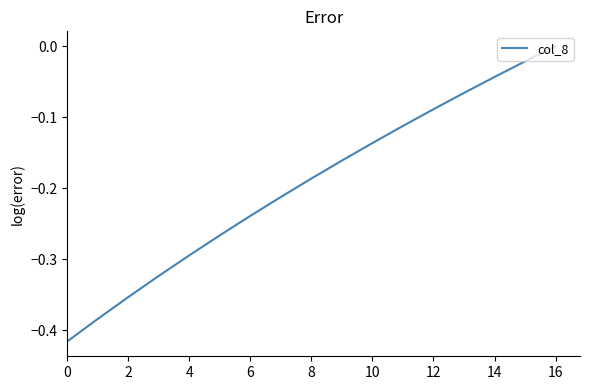

The value at 6 is -0.4. True or false?

False